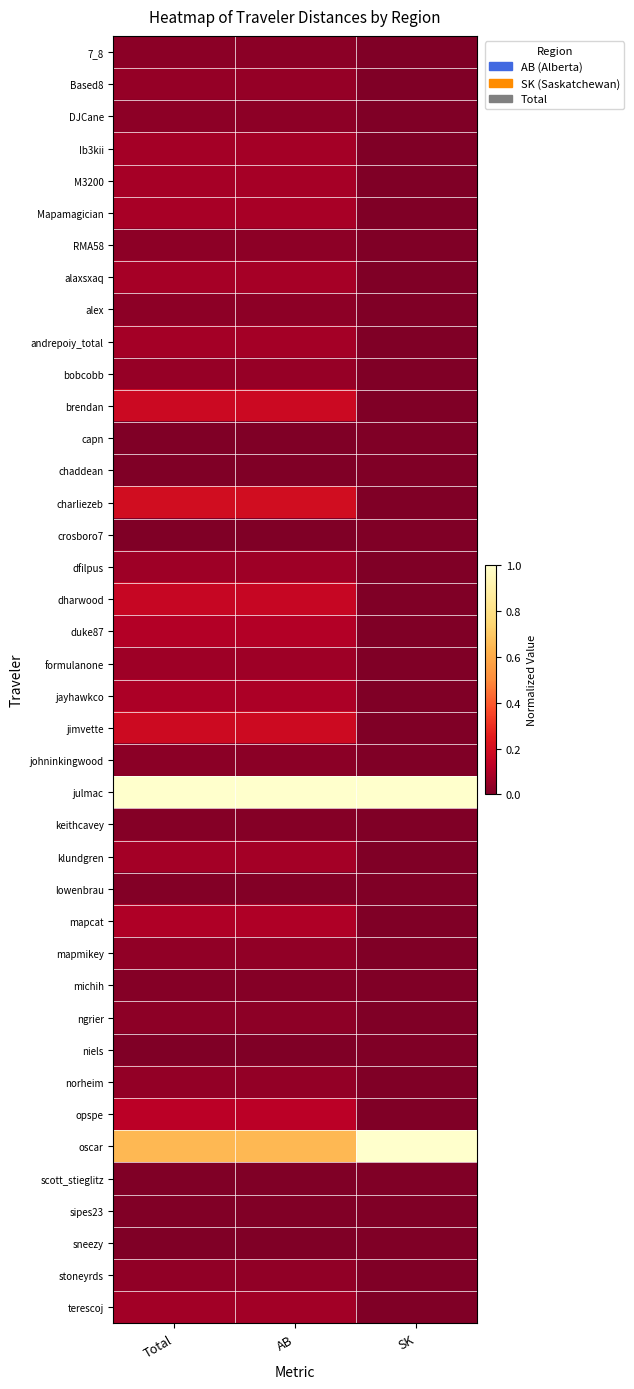

How many categories are shown in the chart?

3